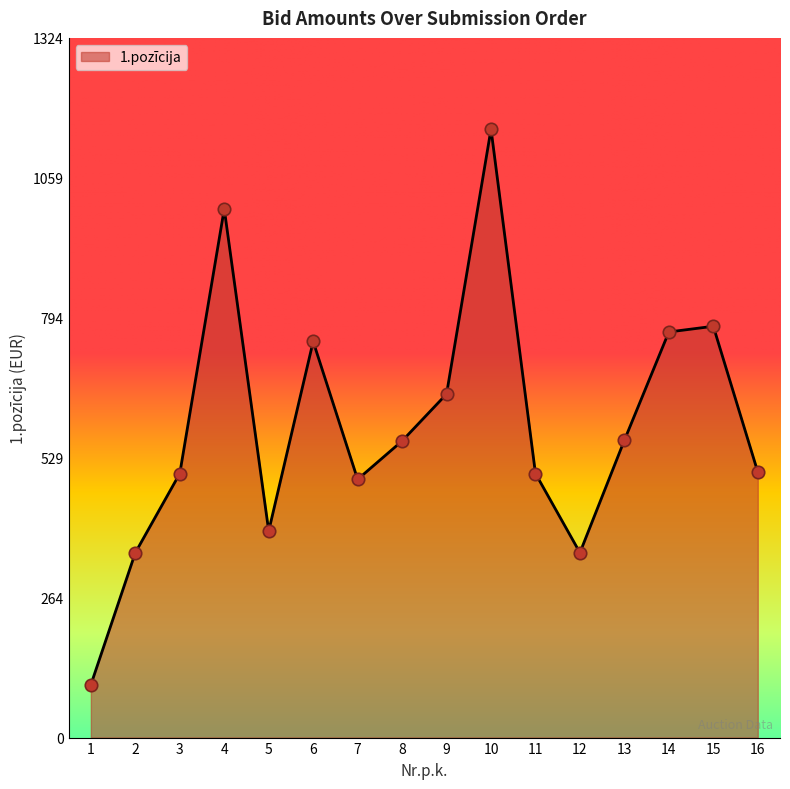

What is the ratio of the value at 14 to the value at 1?

7.7